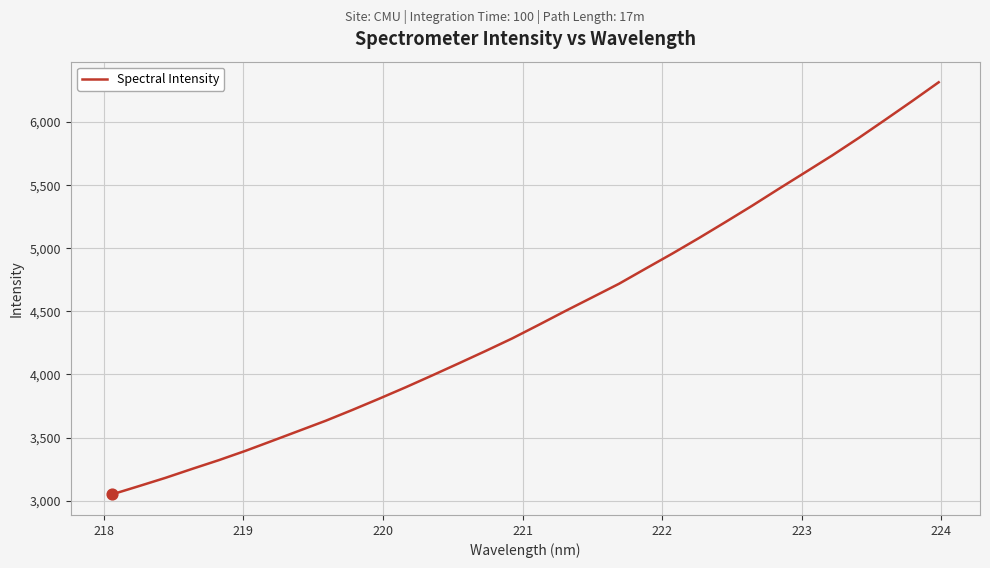

What is the difference between the maximum and minimum values?

3266.0